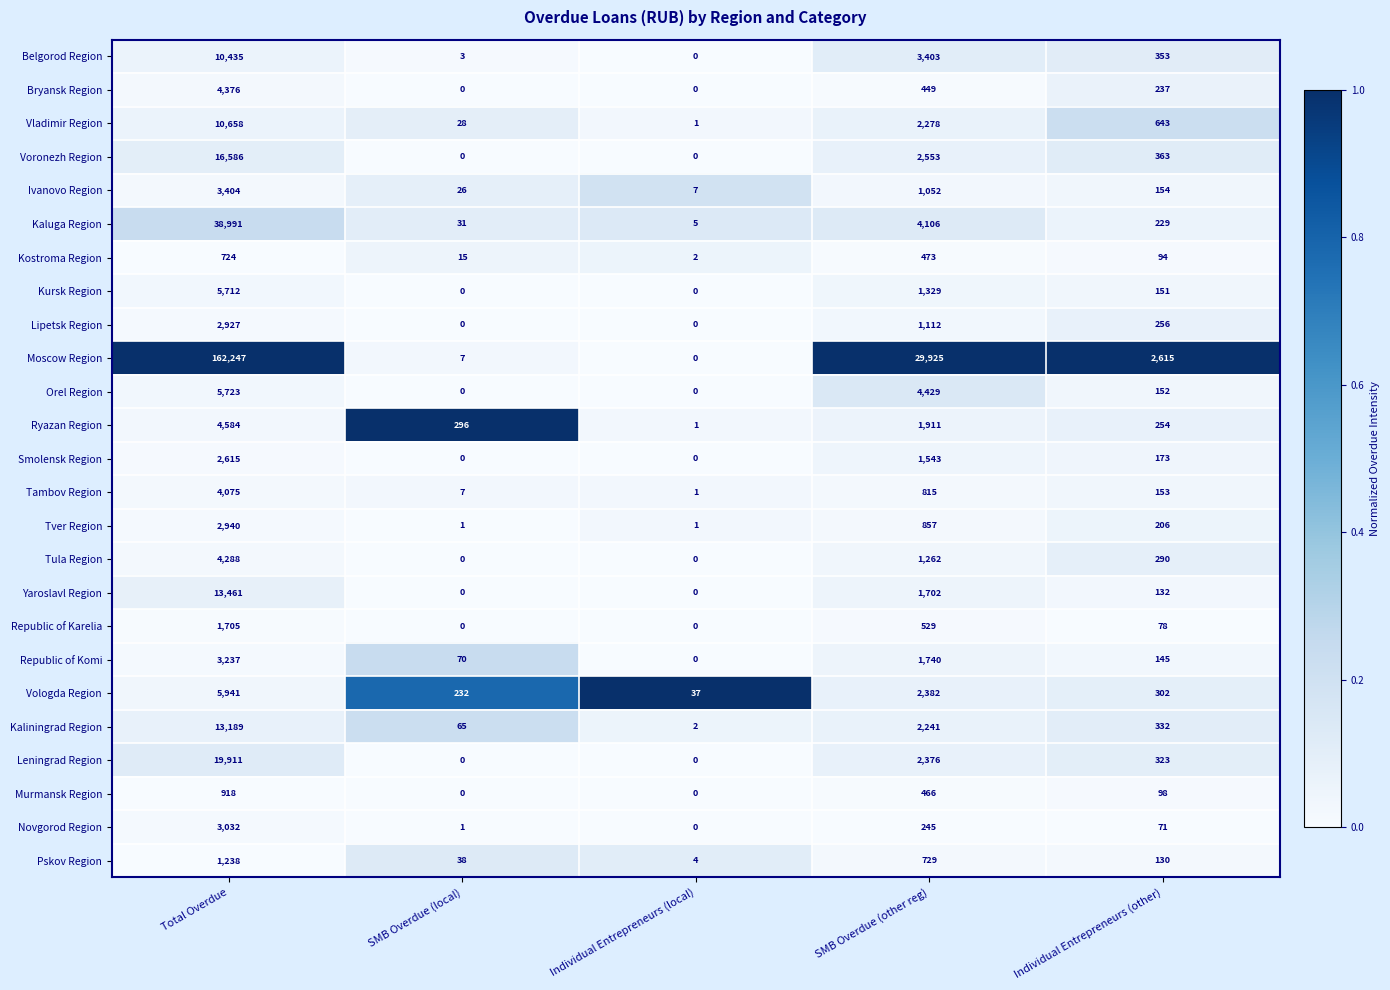

The Pskov Region series shows 38 at SMB Overdue (local). True or false?

True